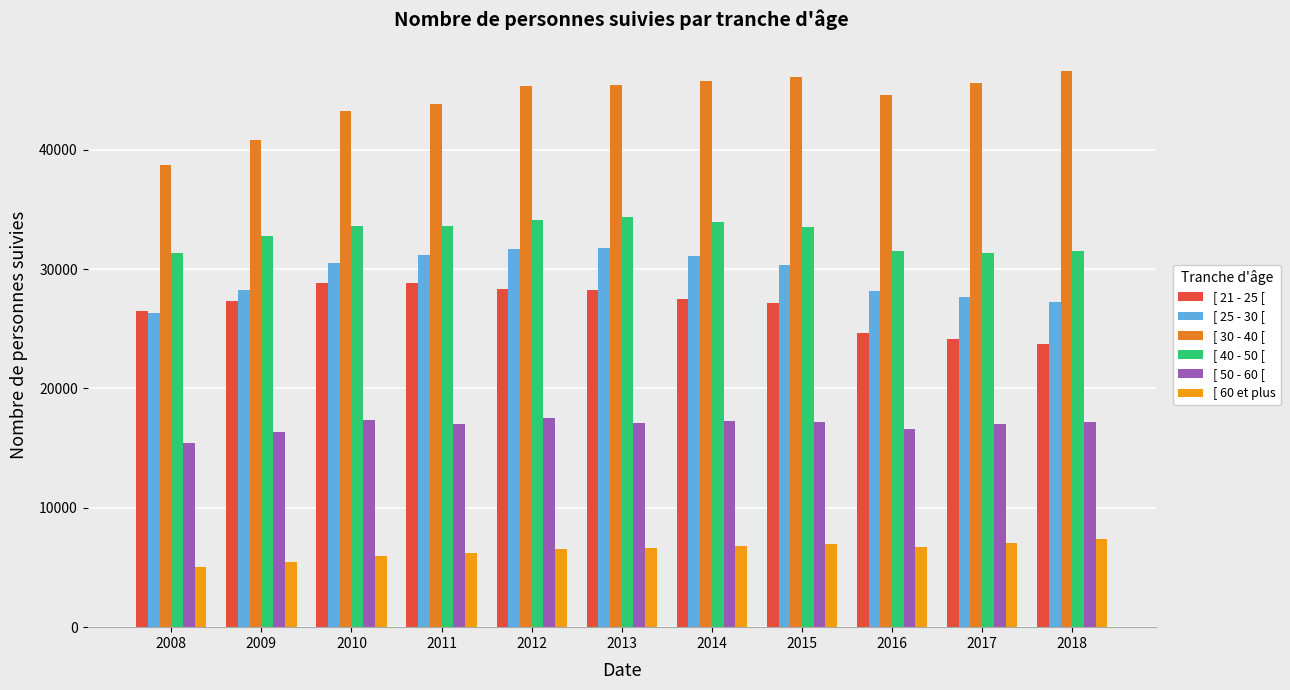

What is the approximate value of [ 25 - 30 [ at 2015, to the nearest 100?

30300